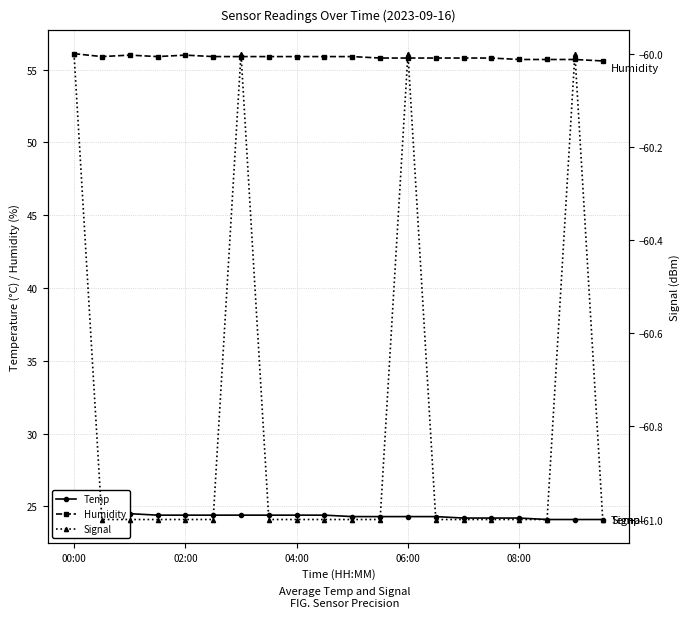

Reading left to right, transcribe all the data shown in this chart.

Temp: 24.5	24.5	24.5	24.4	24.4	24.4	24.4	24.4	24.4	24.4	24.3	24.3	24.3	24.3	24.2	24.2	24.2	24.1	24.1	24.1
Humidity: 56.1	55.9	56.0	55.9	56.0	55.9	55.9	55.9	55.9	55.9	55.9	55.8	55.8	55.8	55.8	55.8	55.7	55.7	55.7	55.6
Signal: -60.0	-61.0	-61.0	-61.0	-61.0	-61.0	-60.0	-61.0	-61.0	-61.0	-61.0	-61.0	-60.0	-61.0	-61.0	-61.0	-61.0	-61.0	-60.0	-61.0